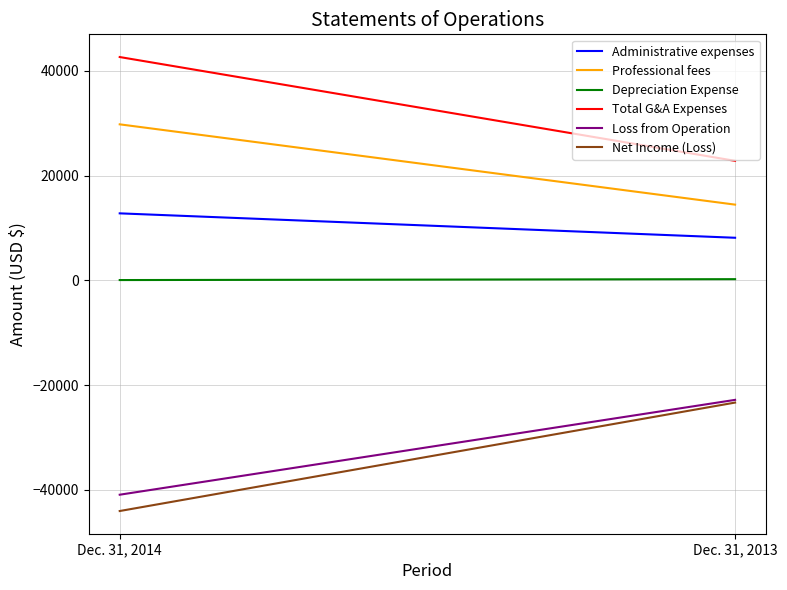

Is it true that Loss from Operation equals -22806 at Dec. 31, 2013?

True